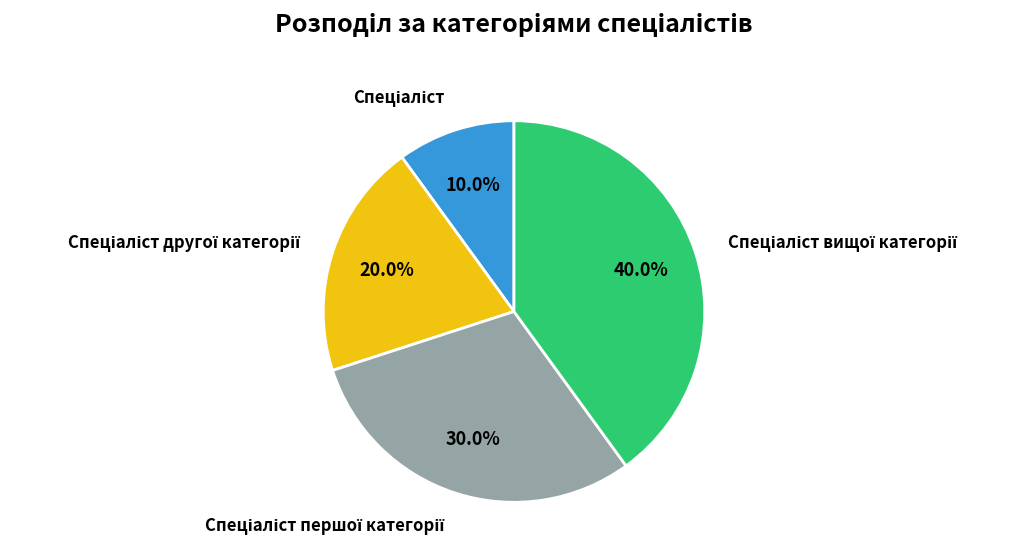

Is there a majority slice in this chart?

No